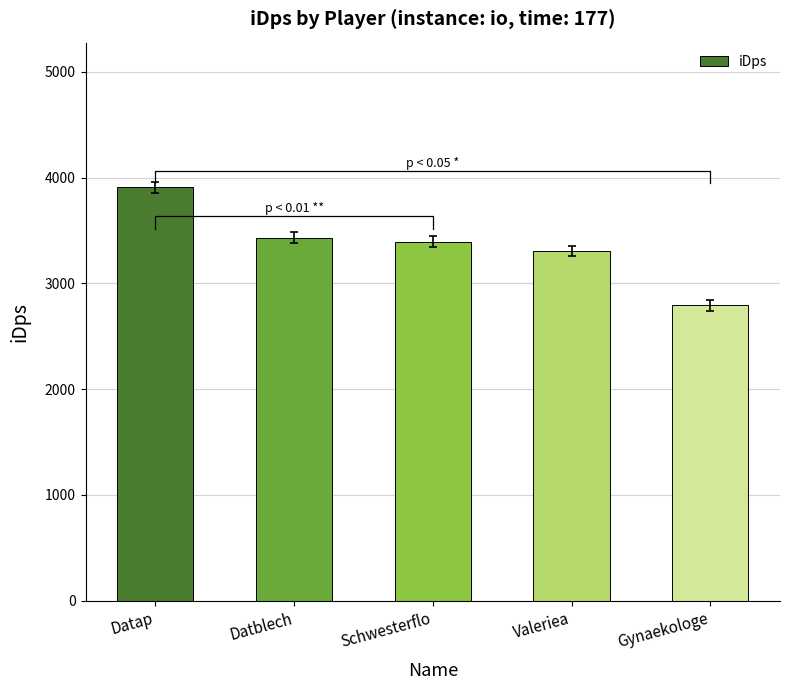

Where is the data nearest to the value 3350?

Schwesterflo